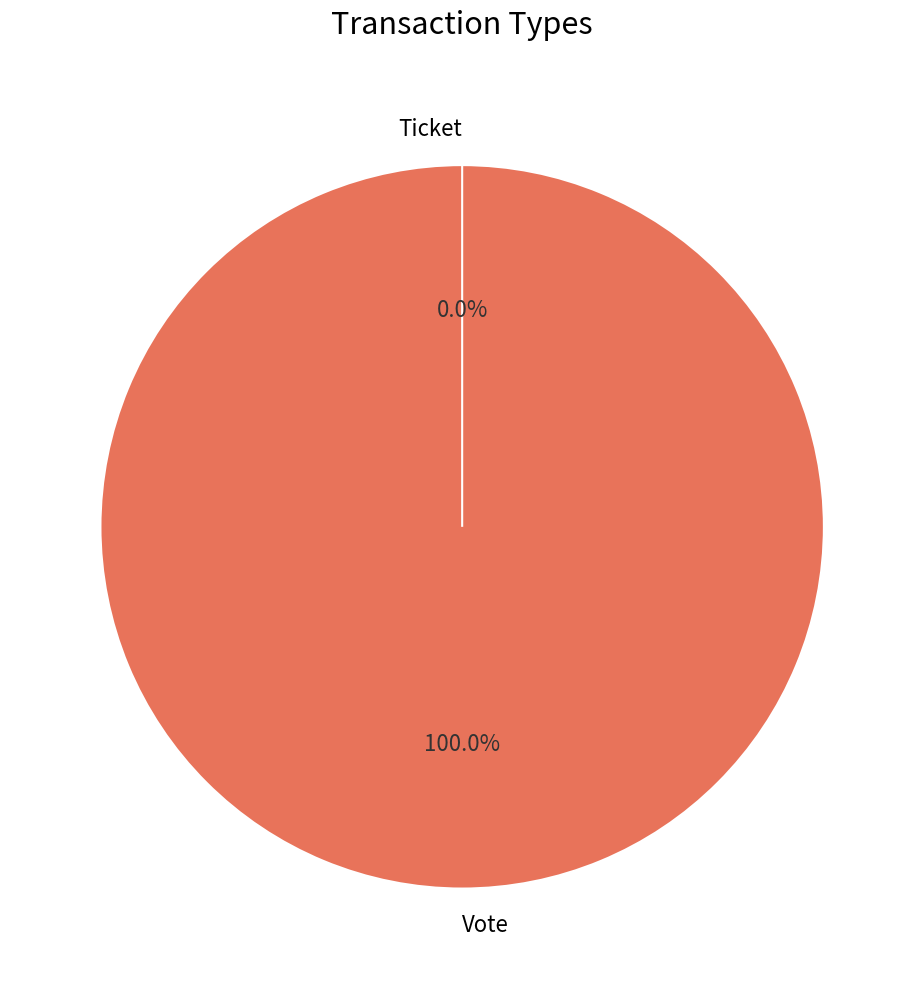

Which has a higher value, Vote or Ticket?

Vote